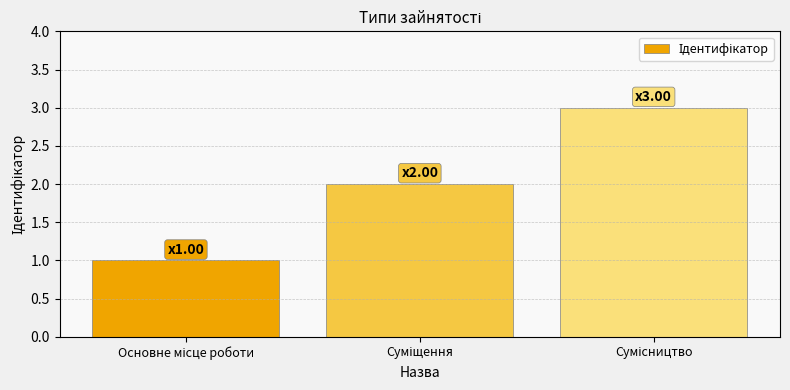

What is the sum of all values?

6